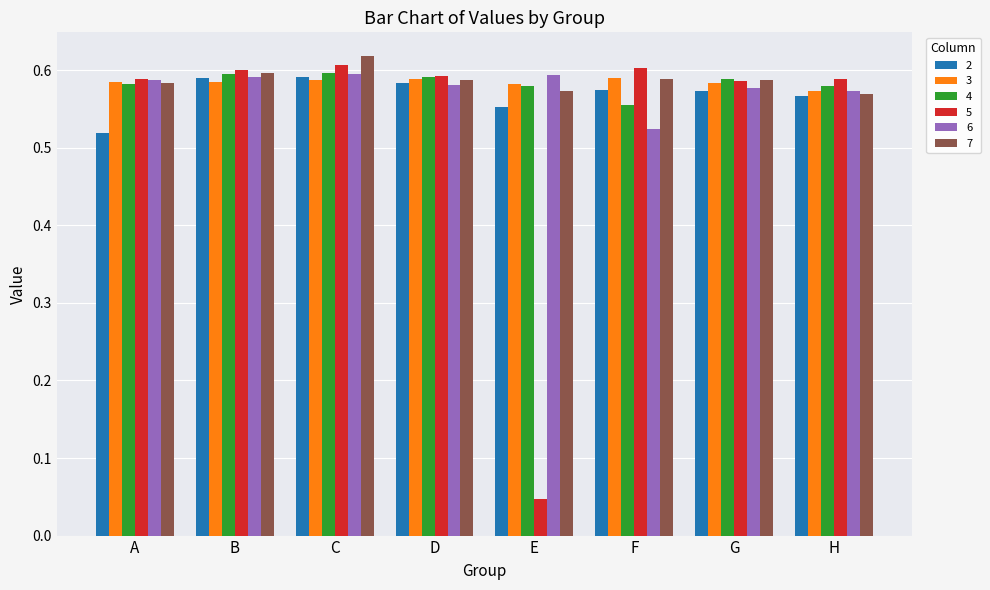

Count the 6 values in the range 0 to 1.

8